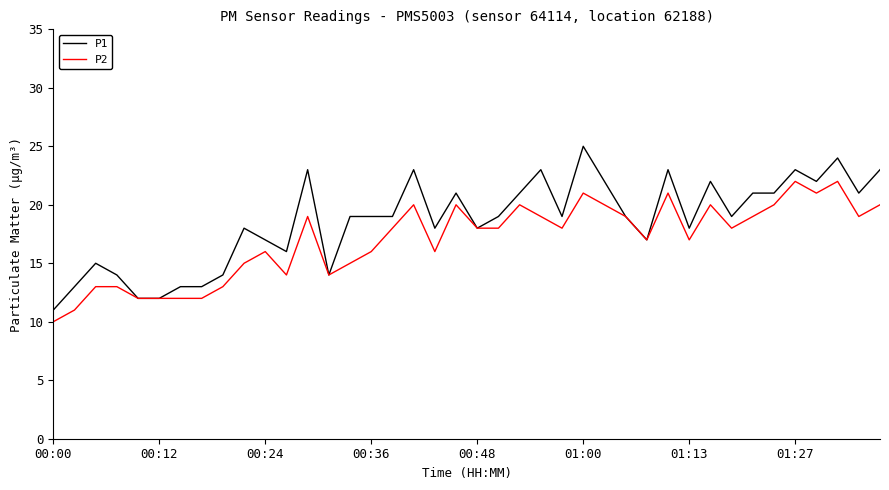

List the series in order of their overall mean, highest first.

P1, P2